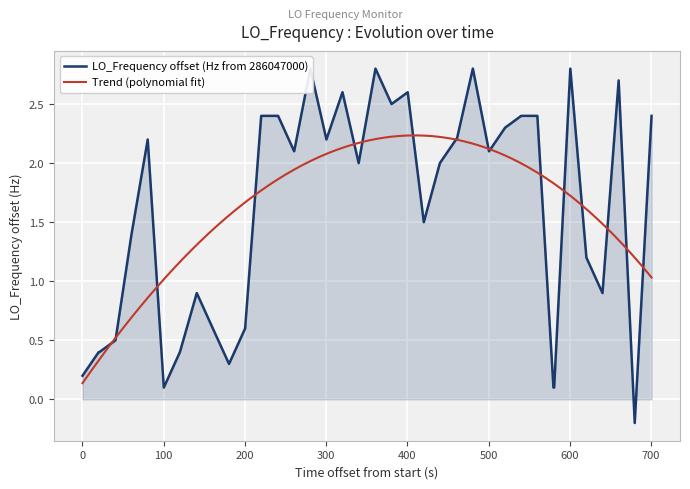

What is the greatest value displayed?

2.8